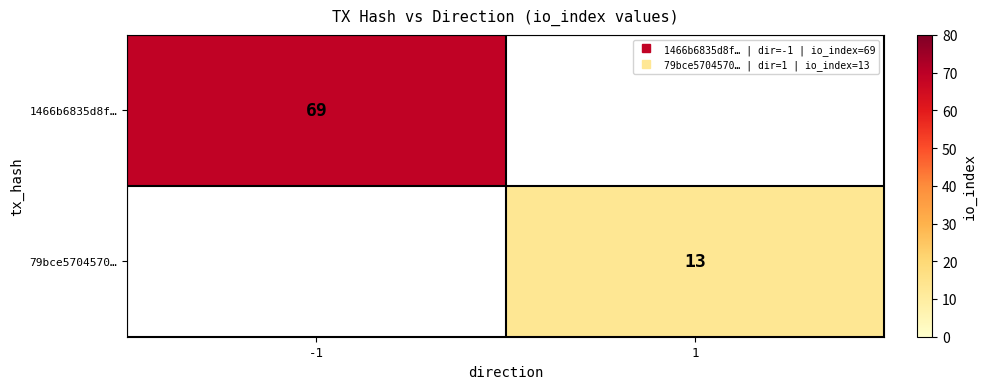

What is the approximate value of 79bce5704570… at 1?

13.0